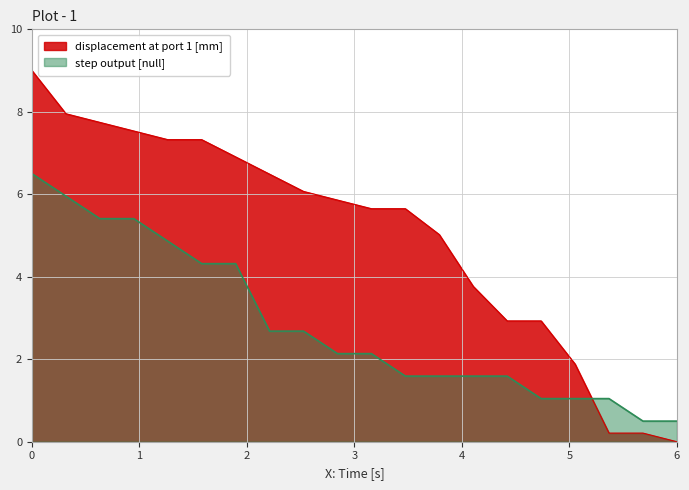

Count the number of data series in this chart.

2